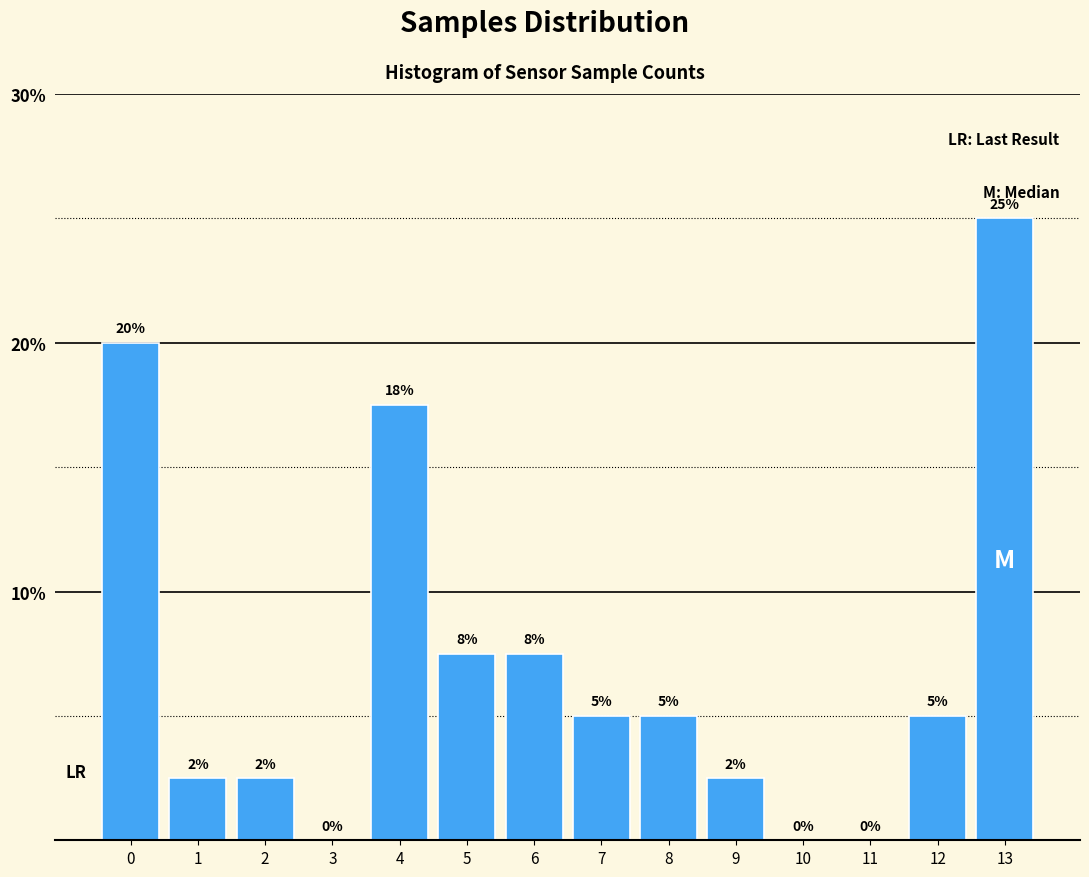

What is the approximate value at 12?

5.0